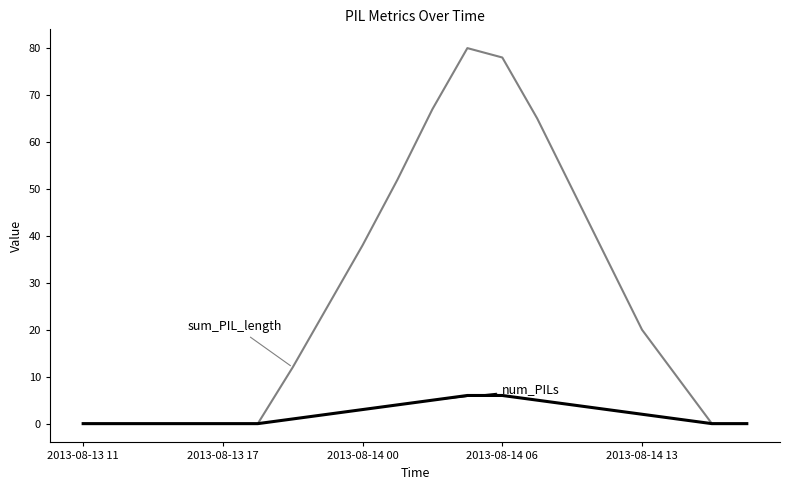

What is the greatest value displayed?

80